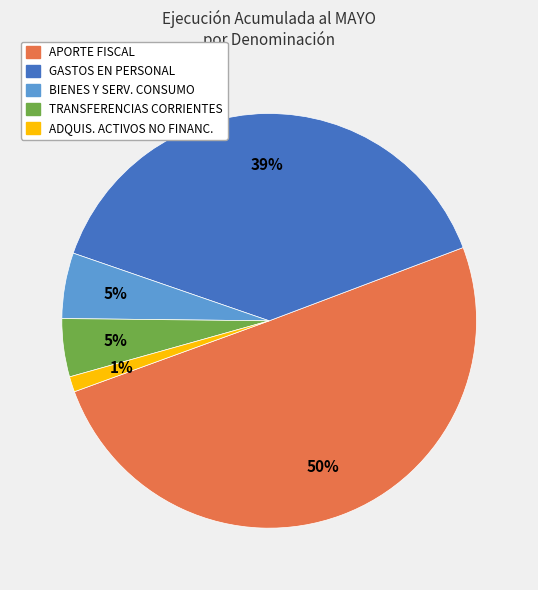

Which category accounts for the majority?

APORTE FISCAL